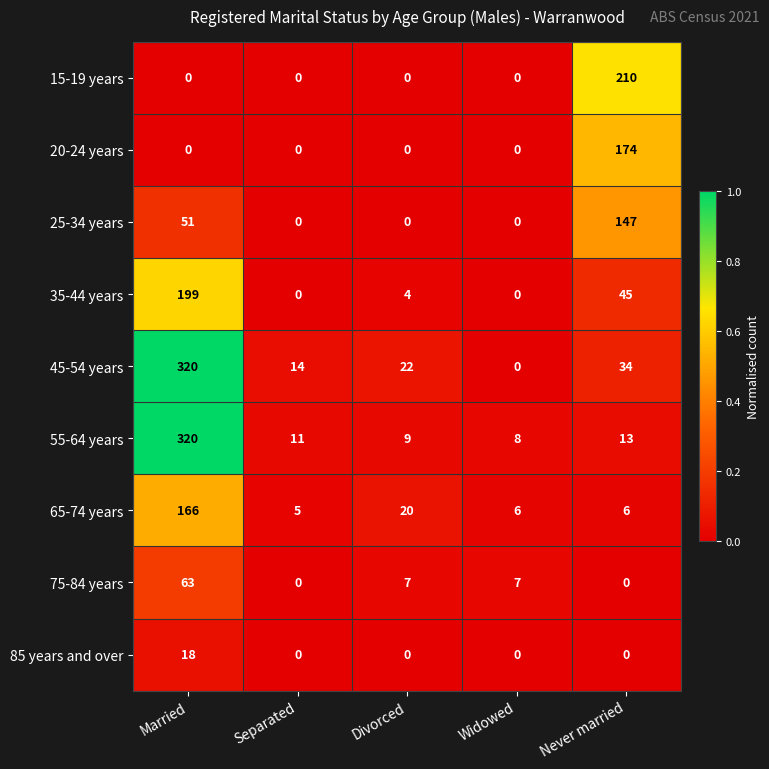

Is it true that 20-24 years equals 0 at Widowed?

True